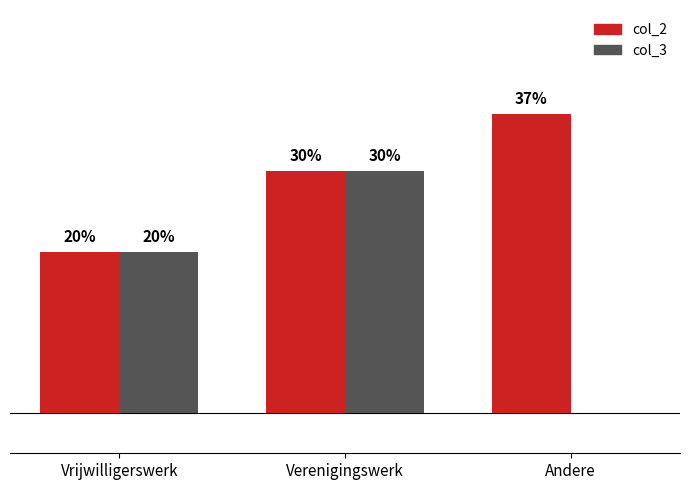

What is the difference between the maximum and minimum values in the col_3 series?

0.3